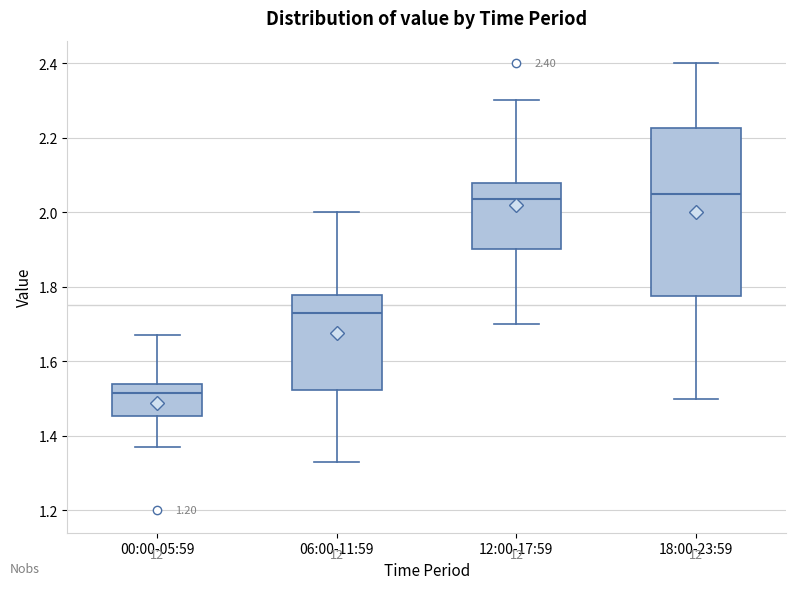

Which box is the tallest, from its lower edge to its upper edge?

18:00-23:59